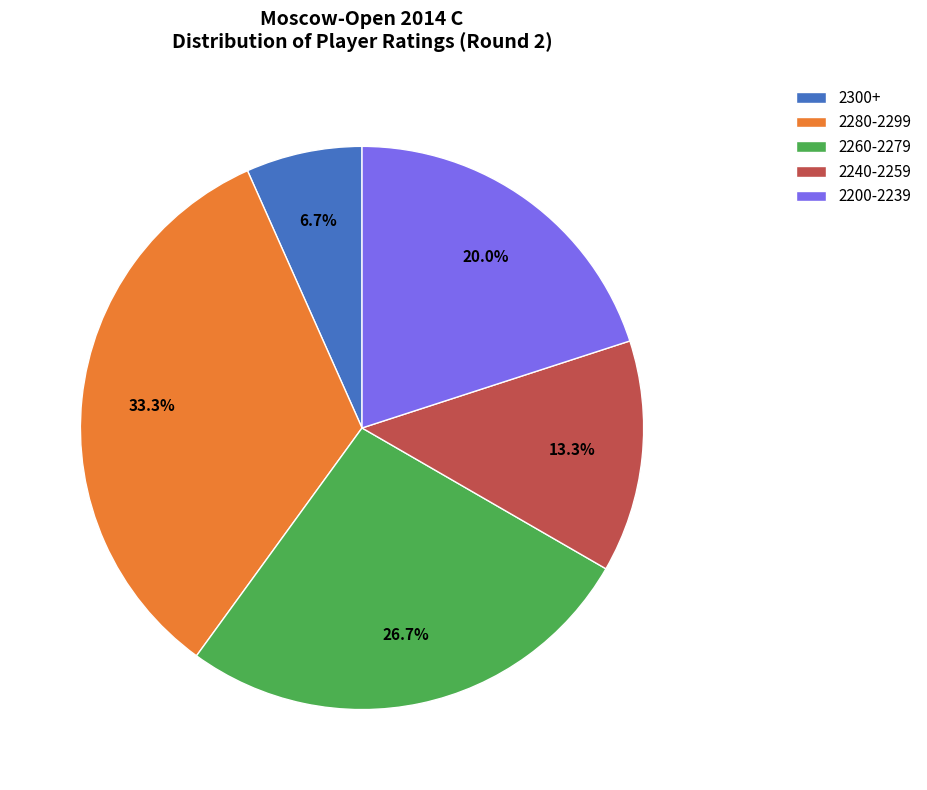

What percentage do 2300+ and 2200-2239 together represent?

26.7%